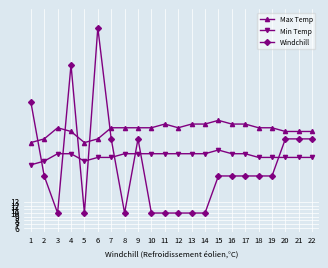

At which category does Max Temp reach its first local valley?

5